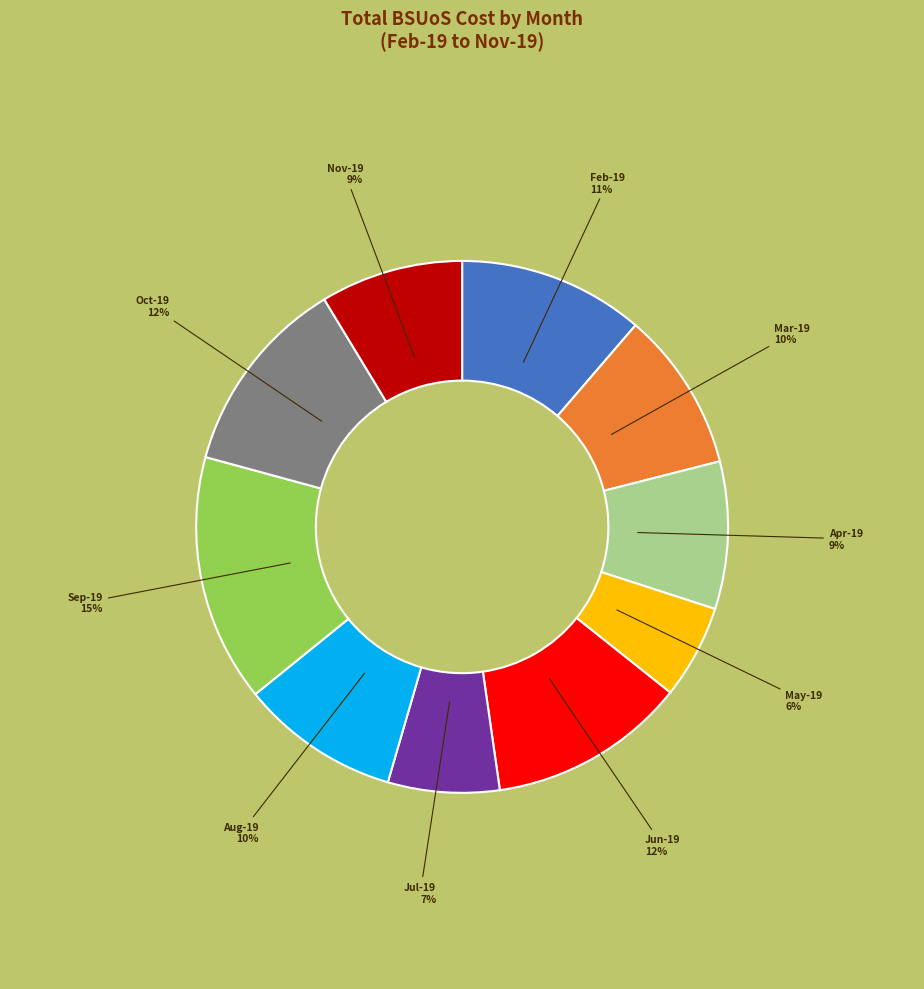

To the nearest percent, what is the average slice percentage?

10%